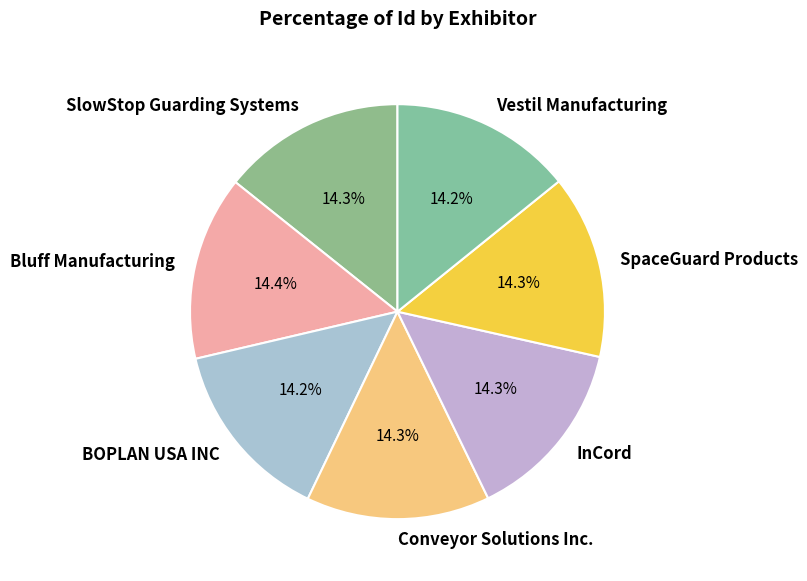

What percentage is NOT represented by Bluff Manufacturing?

85.6%